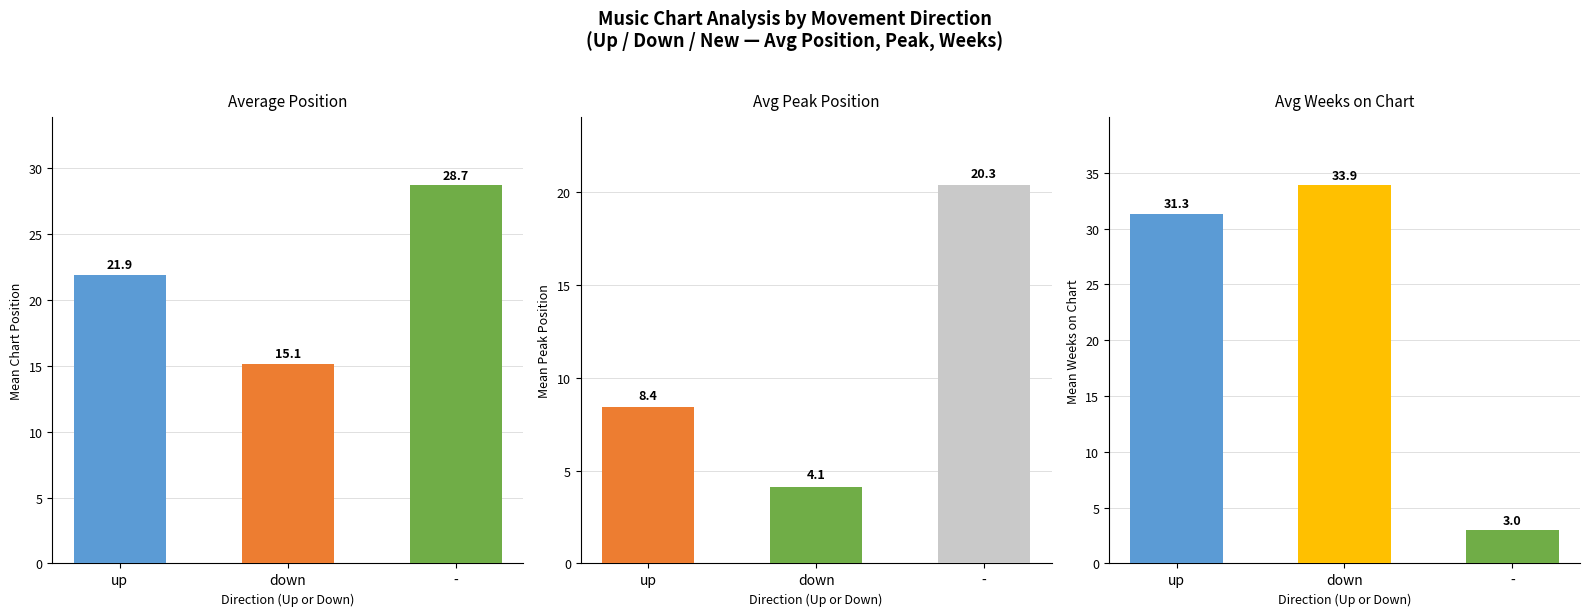

List the series in order of their peak value, highest first.

down, up, -